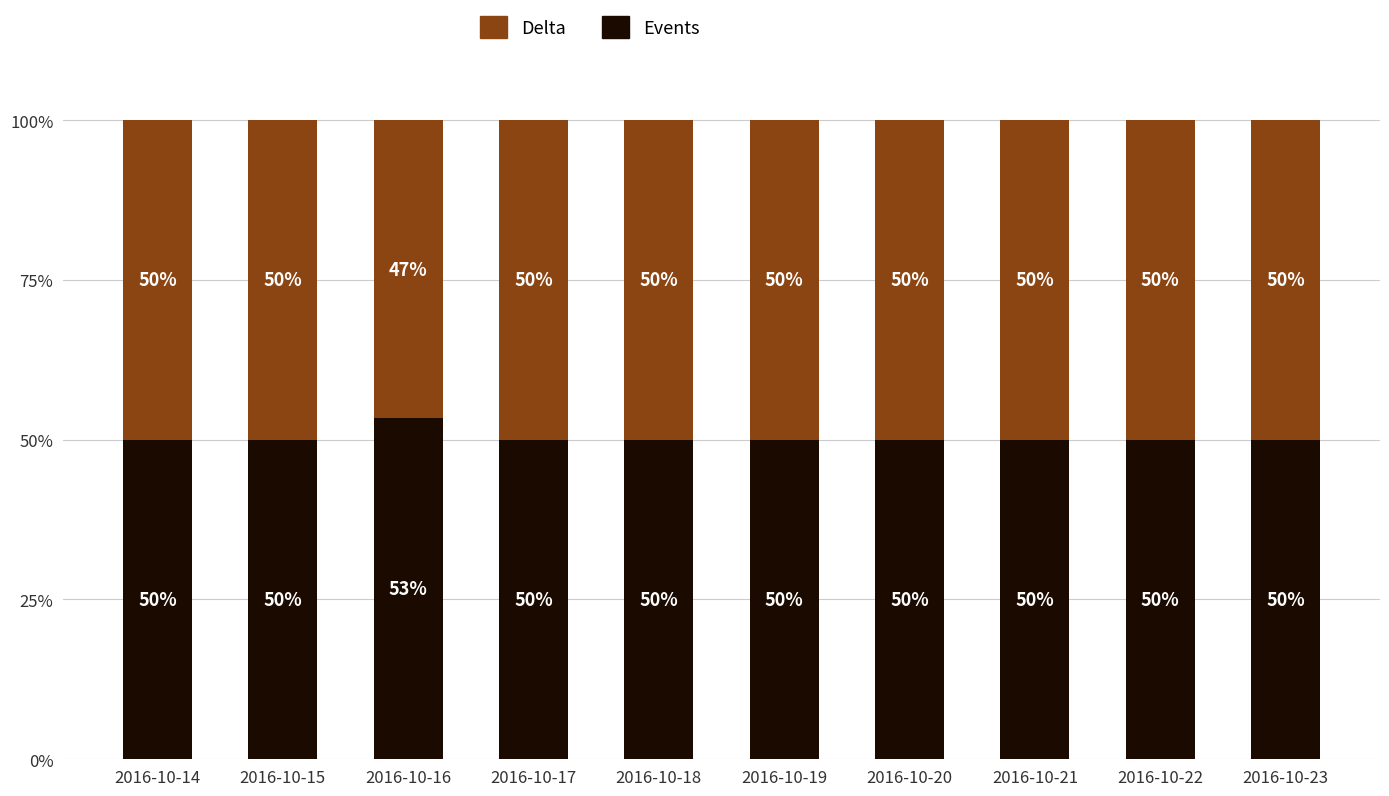

What is the total value across all series at 2016-10-19?

100.0